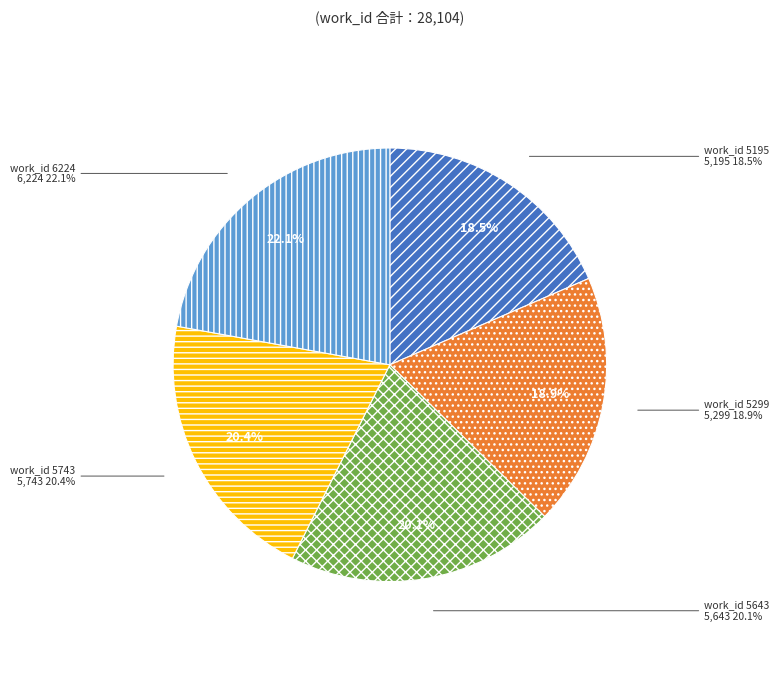

What is the total percentage of work_id 5299 and work_id 5195?

37.3%